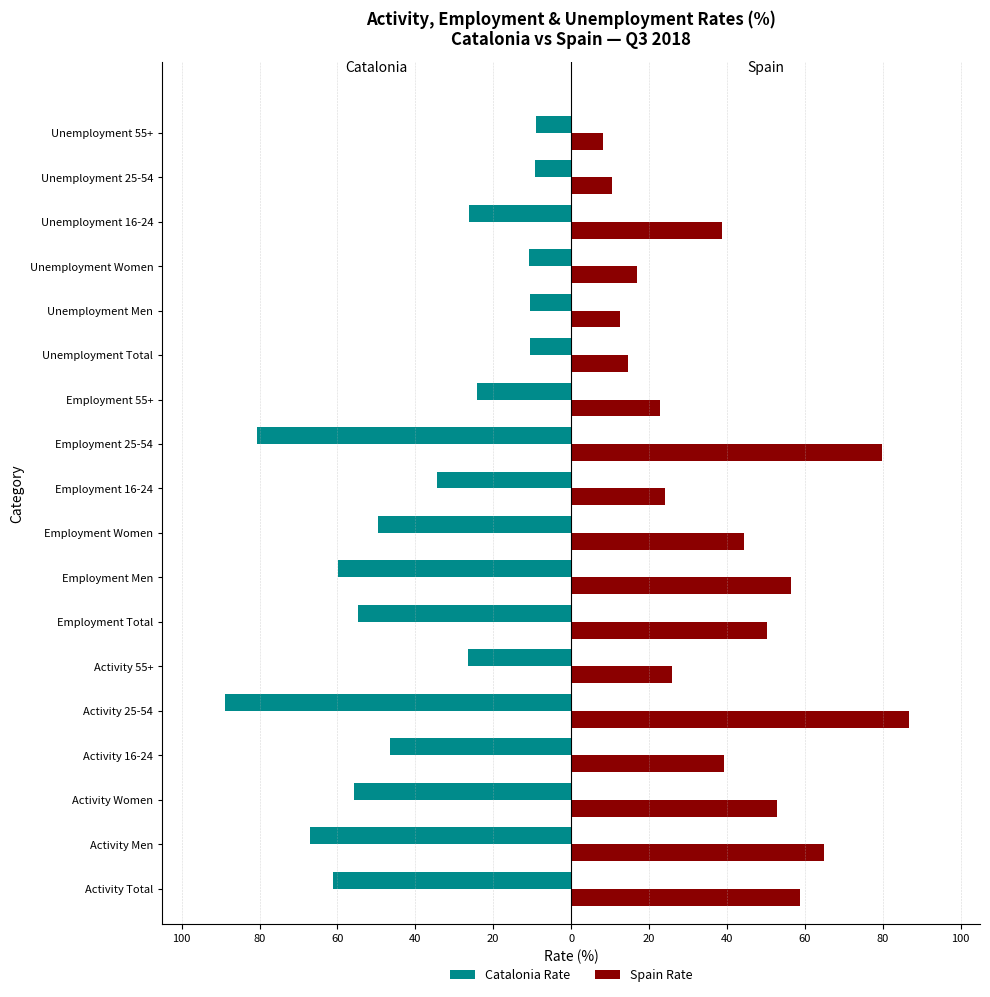

Reading right to left, what are all the values shown in this chart?

Catalonia Rate: -9.1	-9.3	-26.3	-10.8	-10.5	-10.6	-24.1	-80.6	-34.3	-49.7	-59.9	-54.7	-26.5	-88.8	-46.6	-55.7	-67.0	-61.2
Spain Rate: 8.3	10.4	38.7	16.8	12.5	14.6	22.9	79.9	24.0	44.4	56.4	50.2	26.0	86.7	39.2	52.9	64.9	58.7